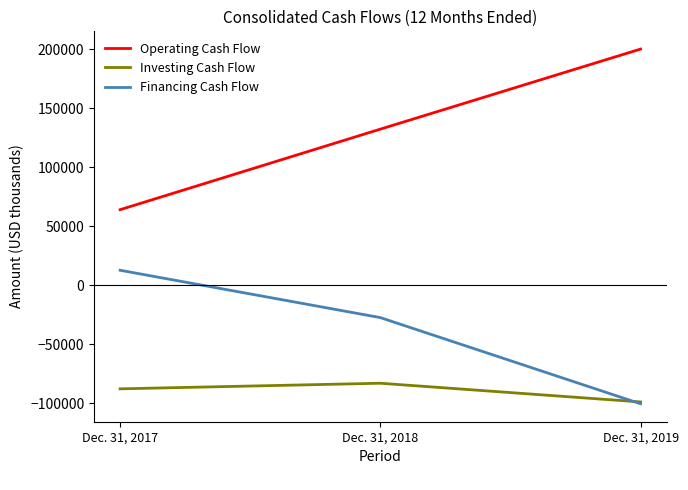

Reading right to left, transcribe all the data shown in this chart.

Operating Cash Flow: 200352	132485	64216
Investing Cash Flow: -98748	-82886	-87637
Financing Cash Flow: -100307	-27258	12867